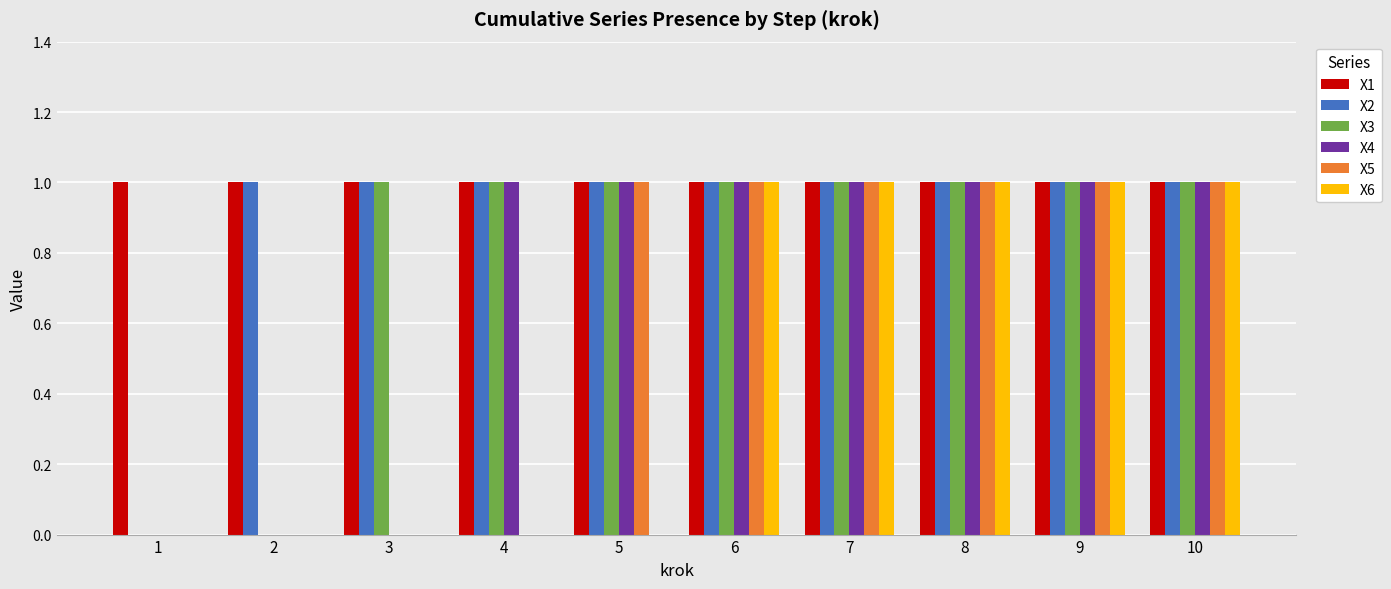

The value of X4 at 6 is 1. True or false?

True